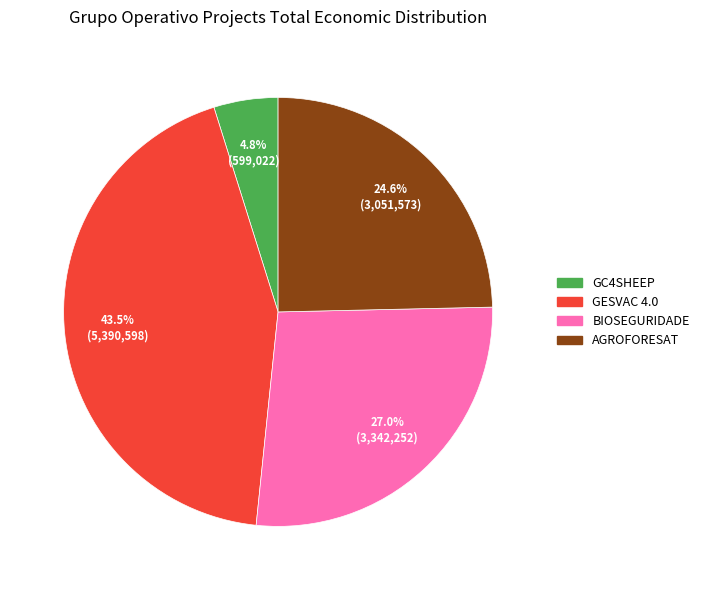

How much of the chart is everything except GESVAC 4.0?

56.5%